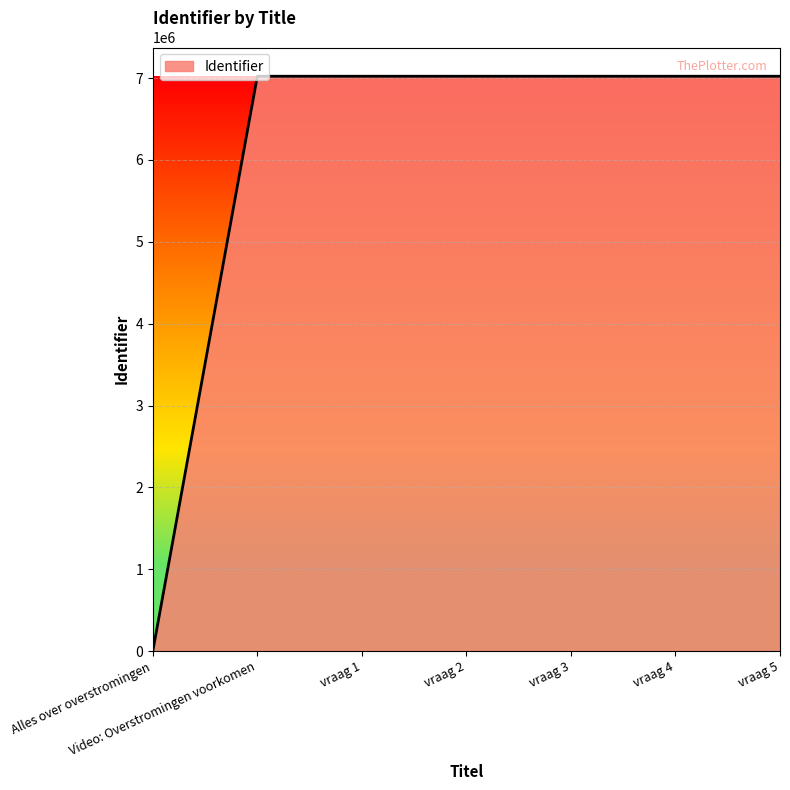

Which has a higher value, Alles over overstromingen or vraag 1?

vraag 1